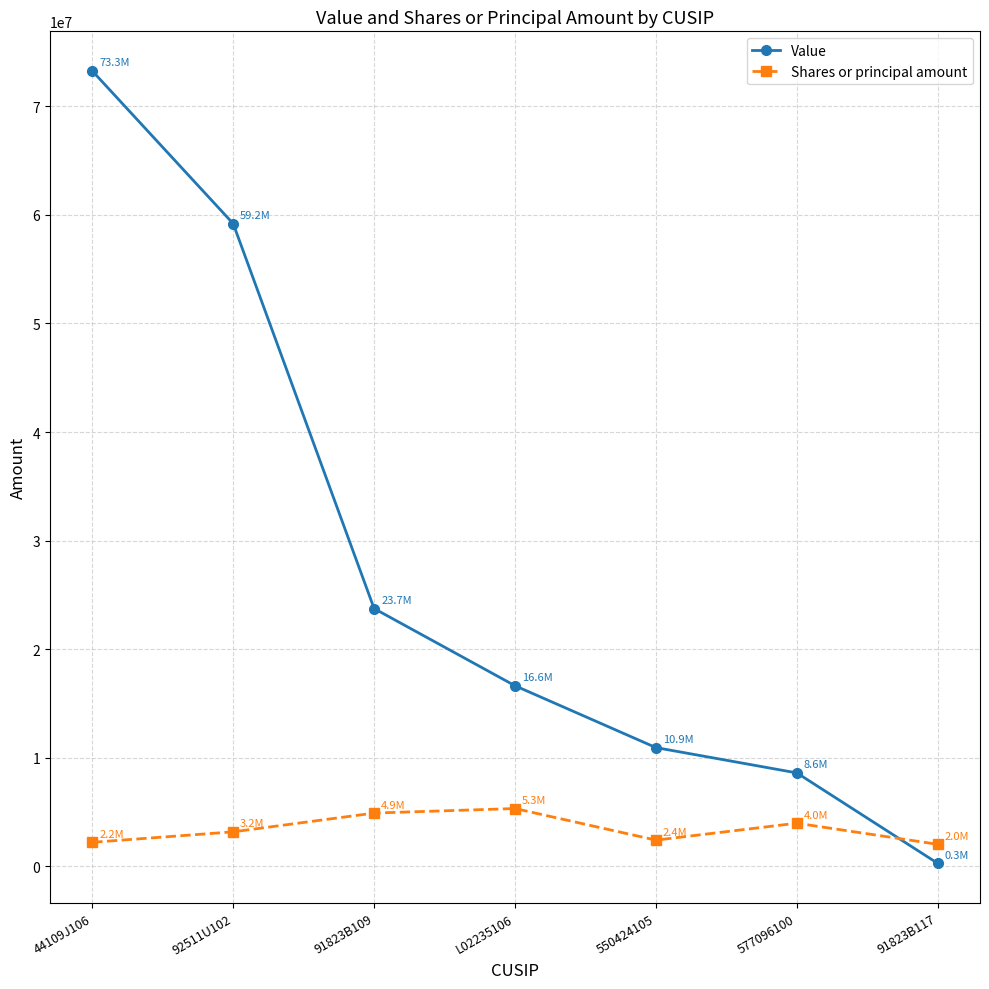

Which series changed the most between 91823B109 and 577096100?

Value